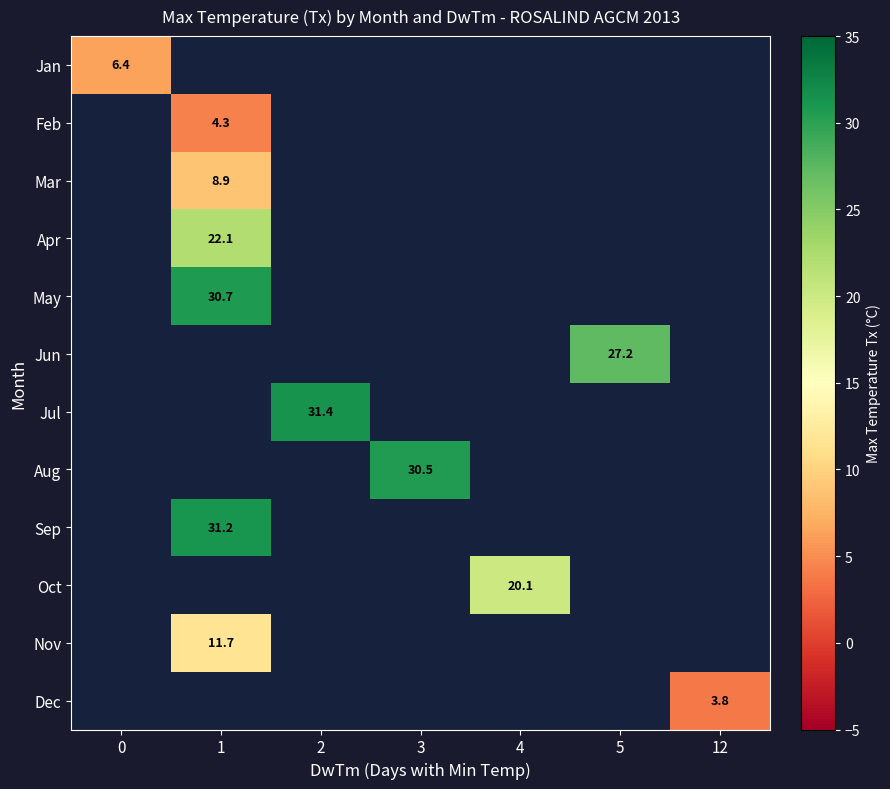

At how many categories does at least one series exceed 9?

5